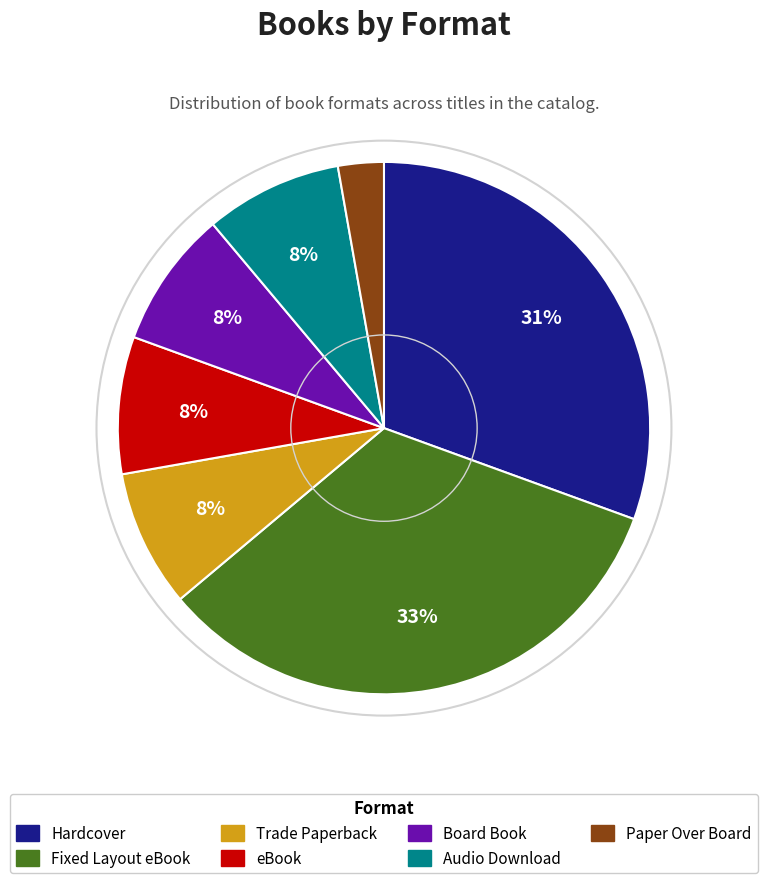

To the nearest percent, what is the average slice percentage?

14%